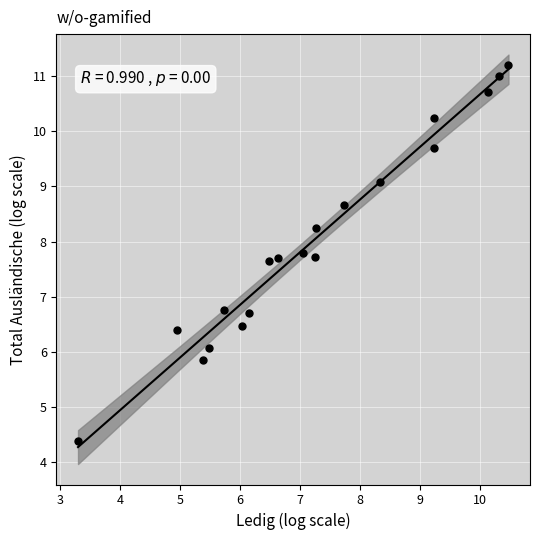

What is the range of Y values (max minus min)?

6.8